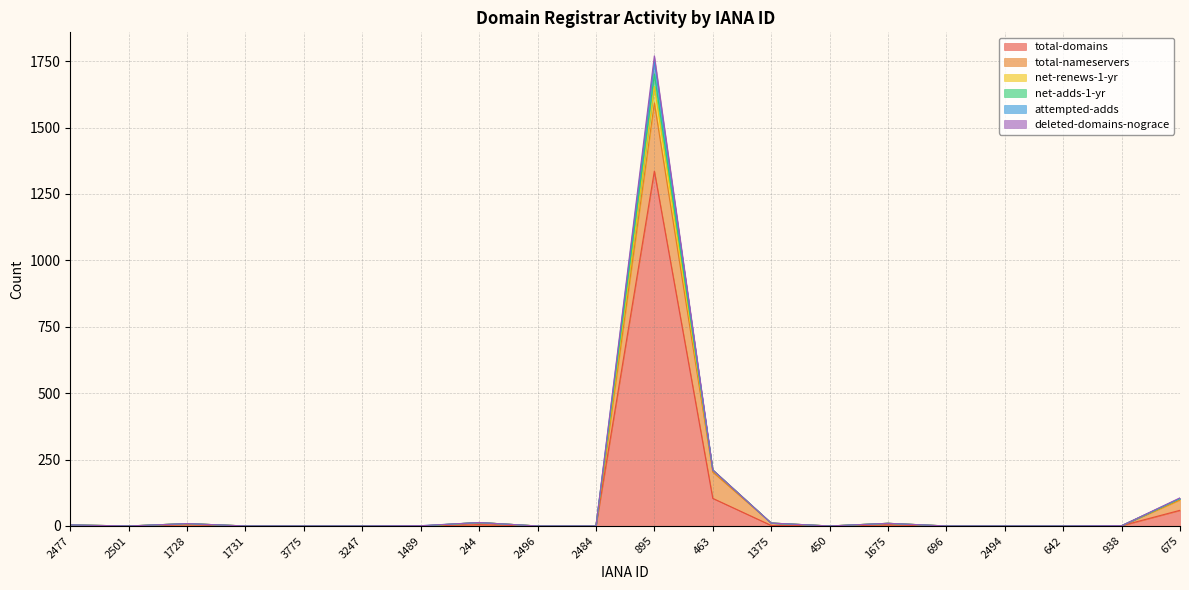

Does the chart have visible grid lines?

Yes